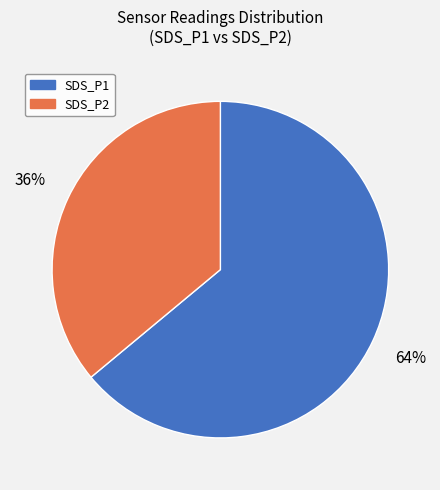

Is it true that SDS_P2 is 29% of the pie?

False